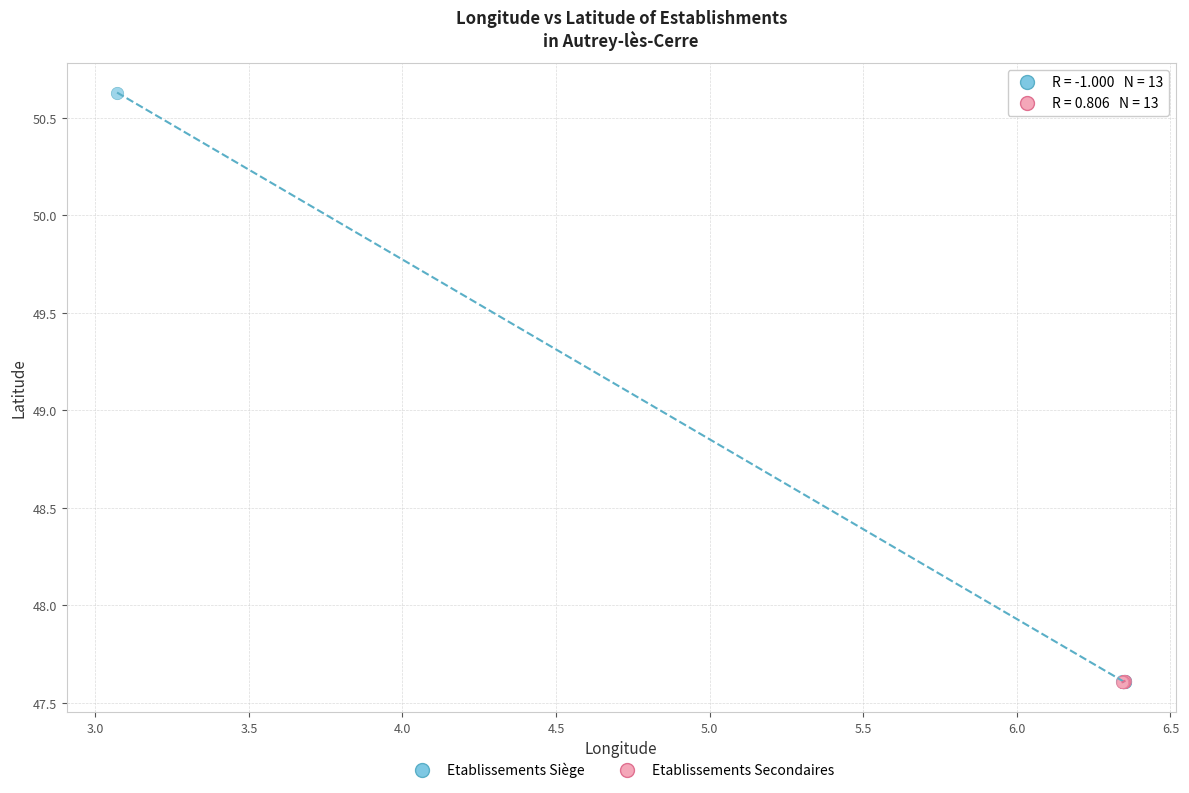

Which series has the widest spread of Y values?

Etablissements Siège